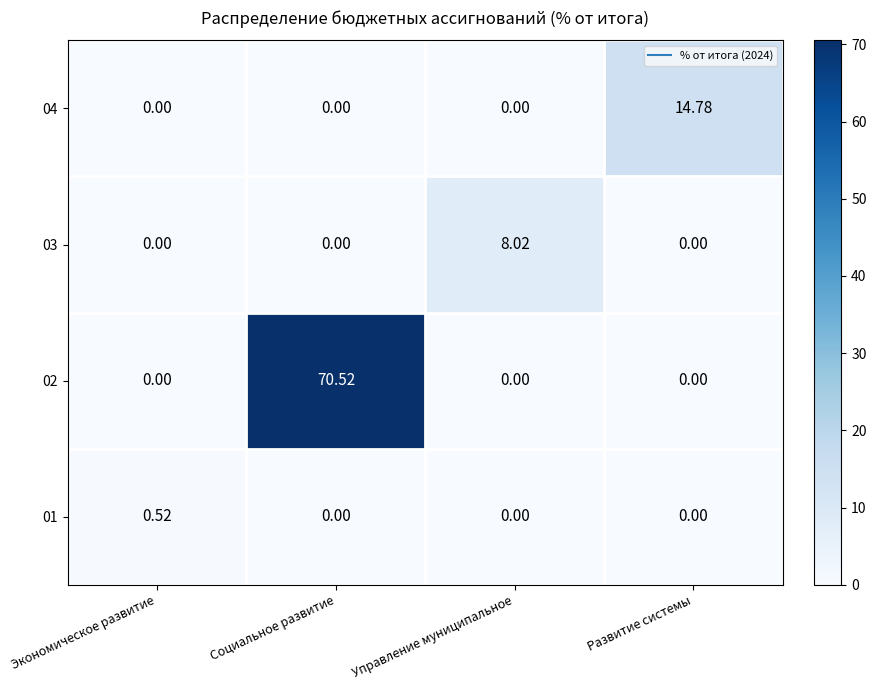

At which category is the sum across all series the highest?

Социальное развитие